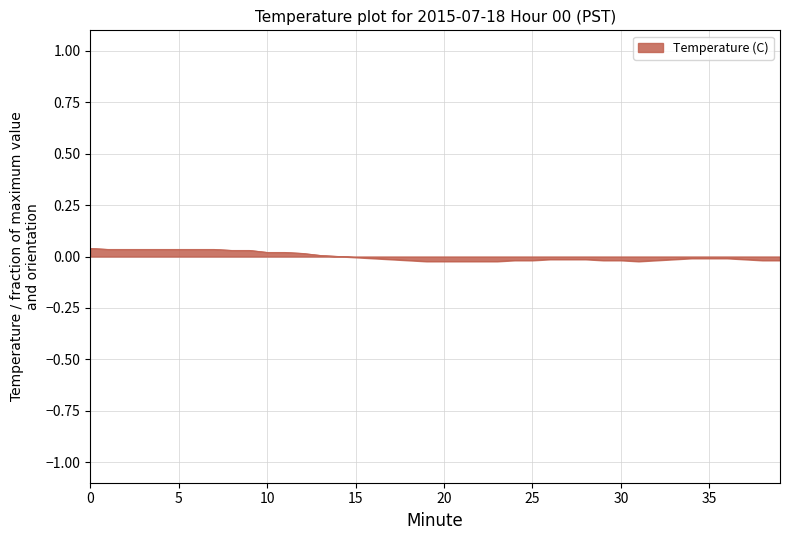

Rank the categories by value from lowest to highest.

19, 20, 21, 22, 23, 31, 18, 24, 25, 29, 30, 32, 38, 39, 17, 26, 27, 28, 33, 37, 16, 34, 35, 36, 15, 14, 13, 12, 10, 11, 8, 9, 1, 2, 3, 4, 5, 6, 7, 0